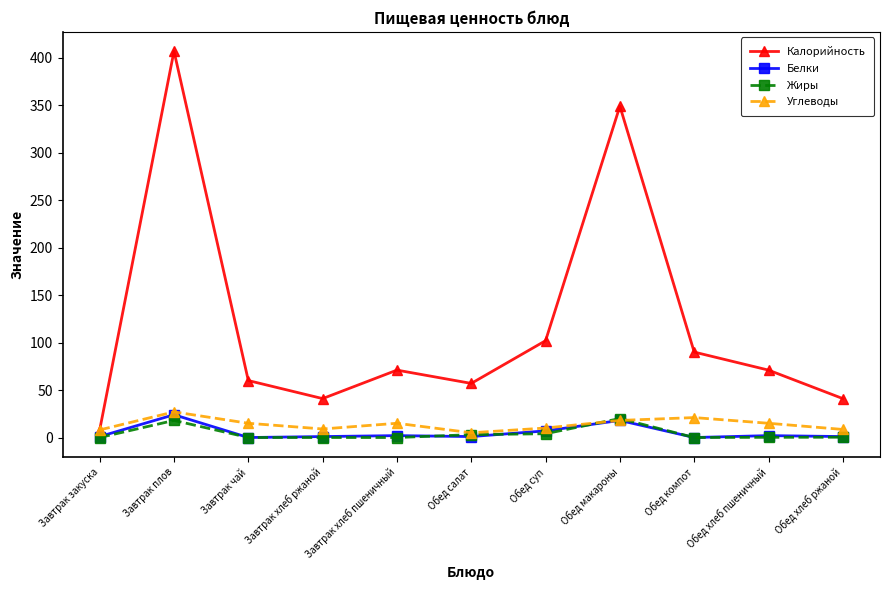

True or false: Углеводы has a value of 21.0 at Обед компот.

True